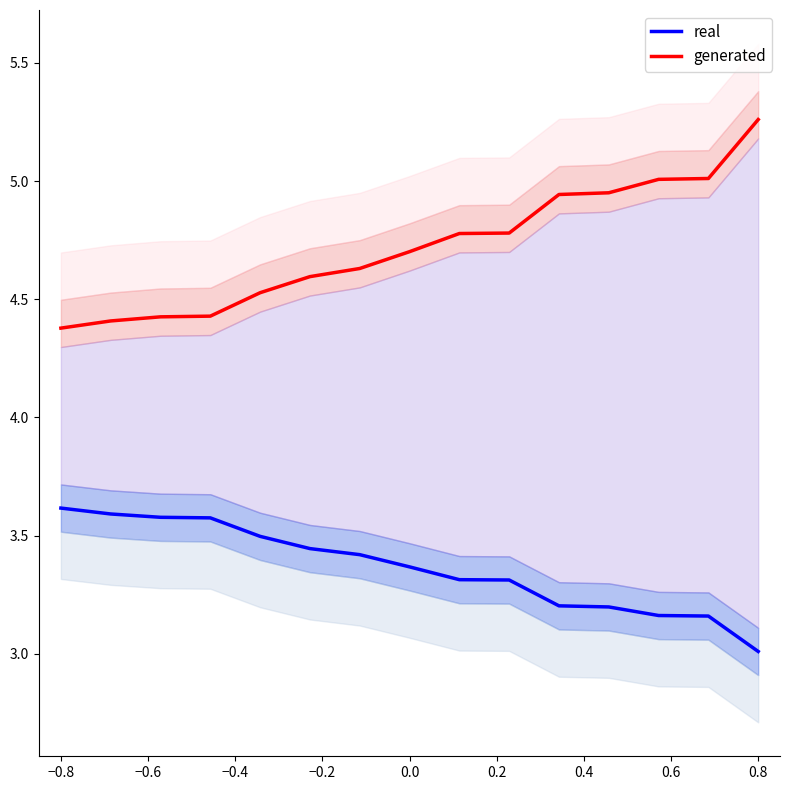

True or false: real and generated cross at least once.

False